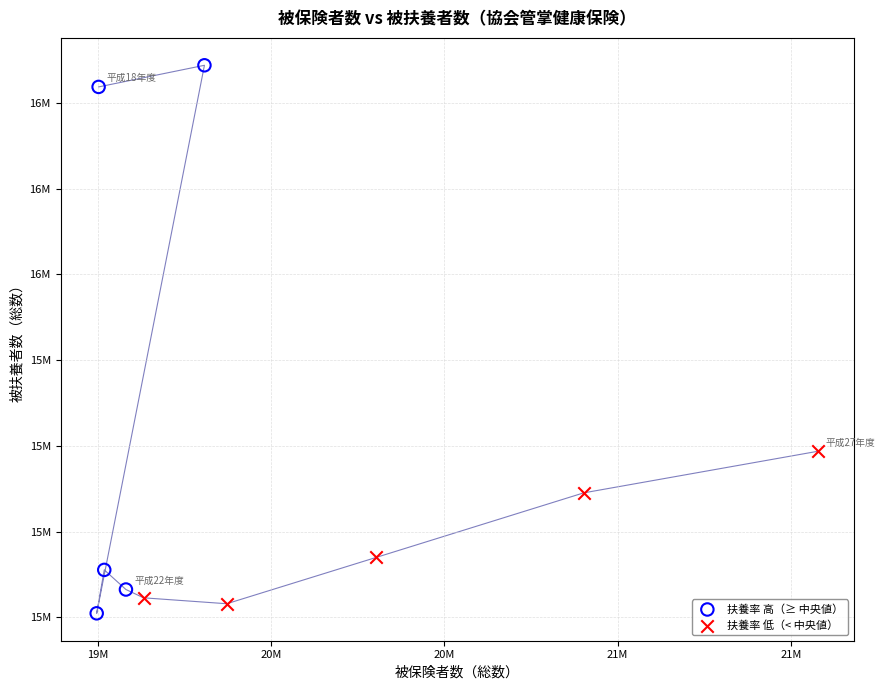

Which series reaches the minimum Y coordinate?

扶養率 高（≥ 中央値）